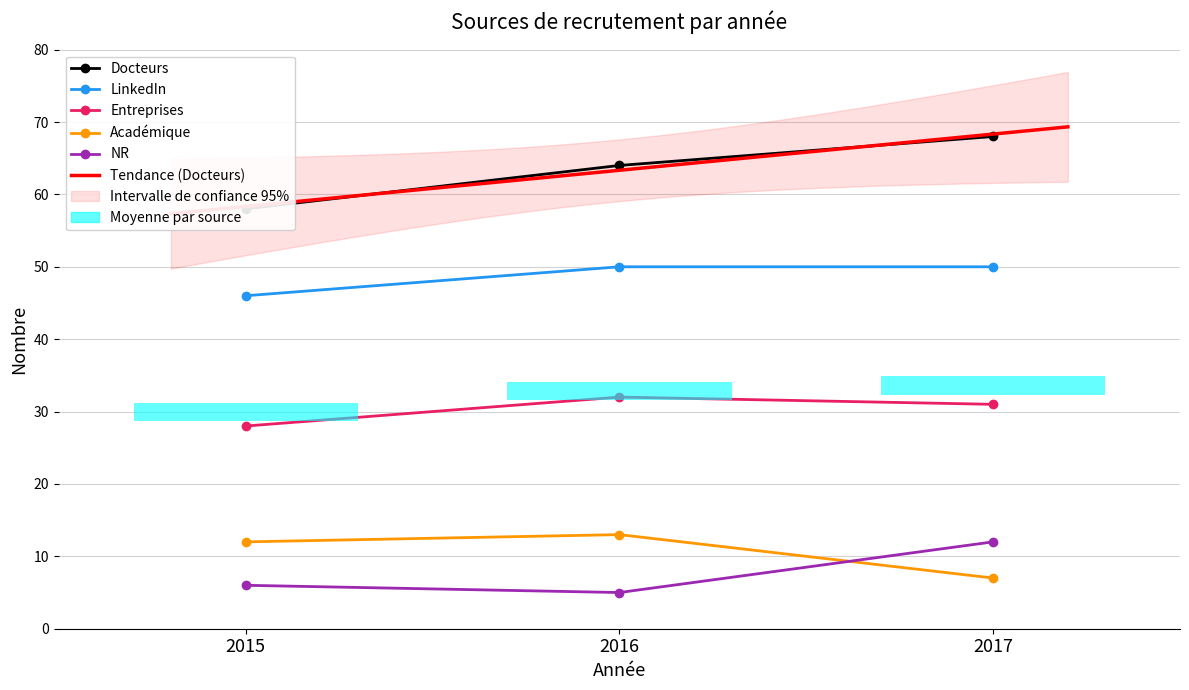

What is the difference between the maximum and minimum values in the NR series?

7